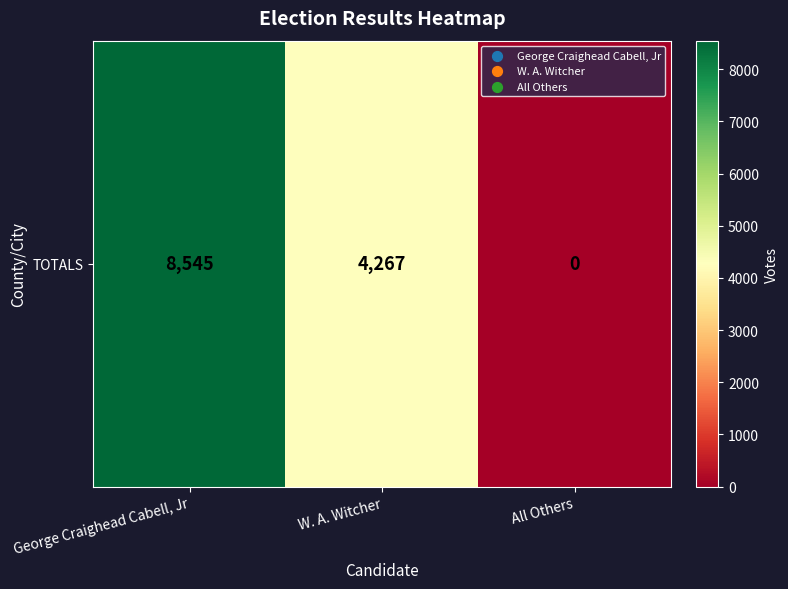

List the labels in order of value, largest first.

George Craighead Cabell, Jr, W. A. Witcher, All Others